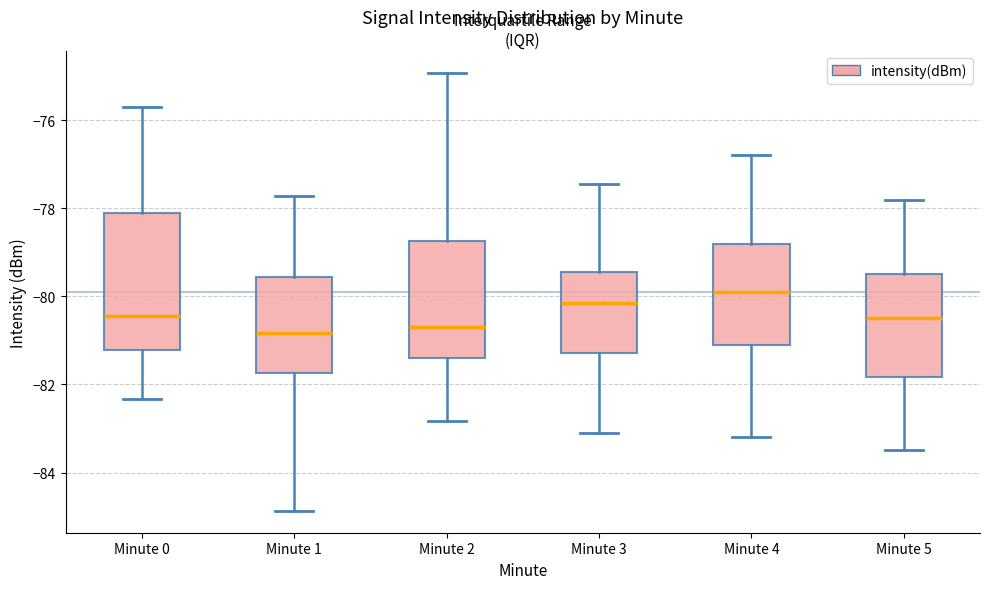

Where is the lower edge of the box for Minute 1 on the y-axis? The values are not printed on the chart, so give them approximately, as read against the axis.

-81.8